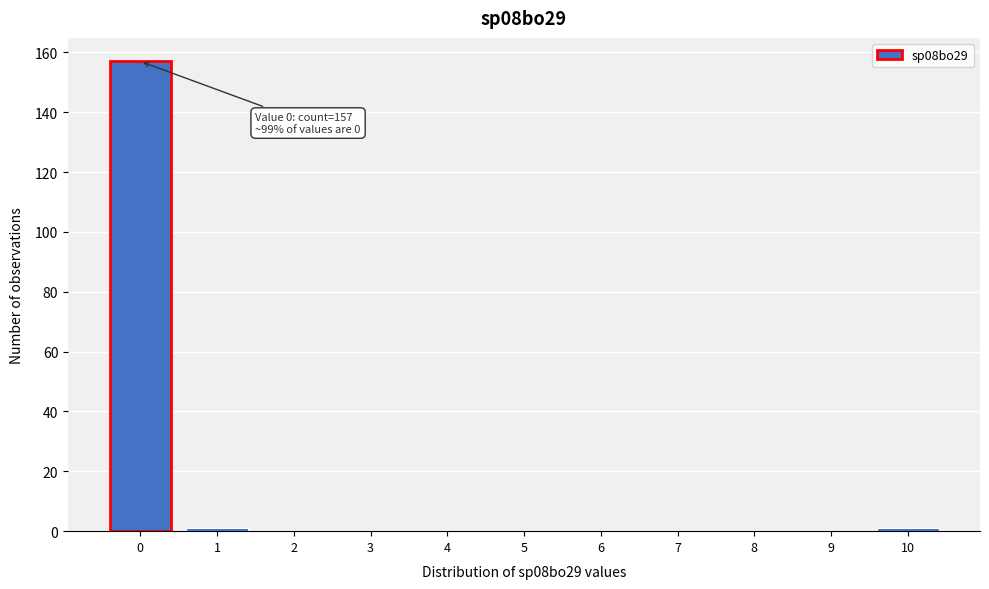

Reading left to right, transcribe all the data shown in this chart.

0=157	1=1	2=0	3=0	4=0	5=0	6=0	7=0	8=0	9=0	10=1